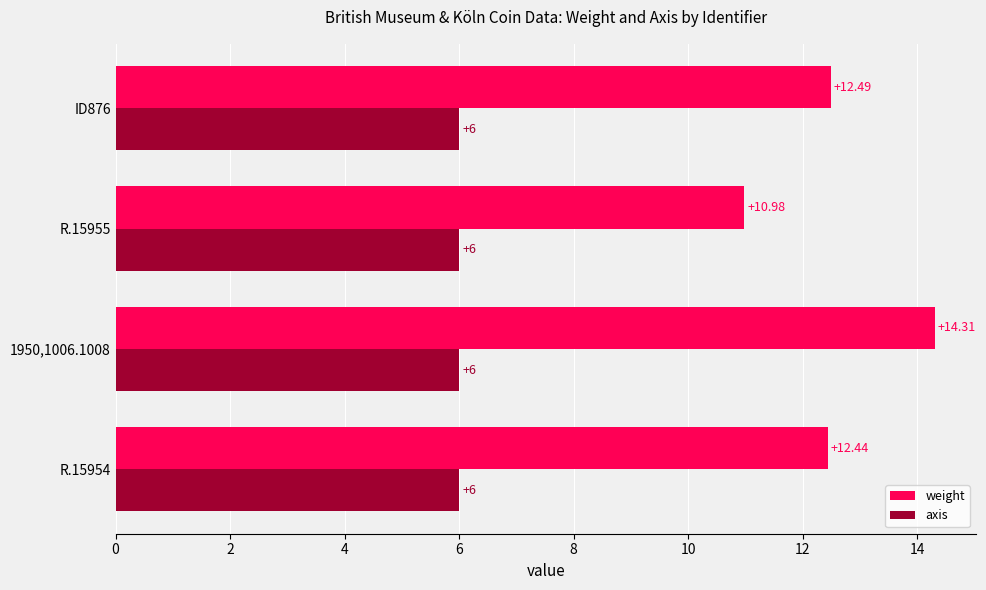

Between R.15954 and ID876, which series saw the biggest shift?

weight